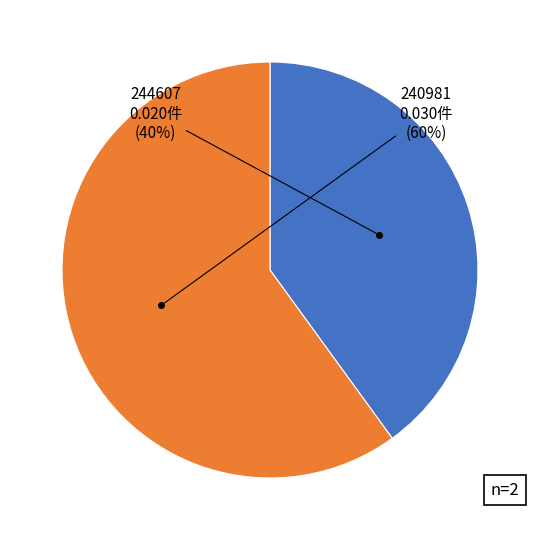

To the nearest percent, what is the average slice percentage?

50%